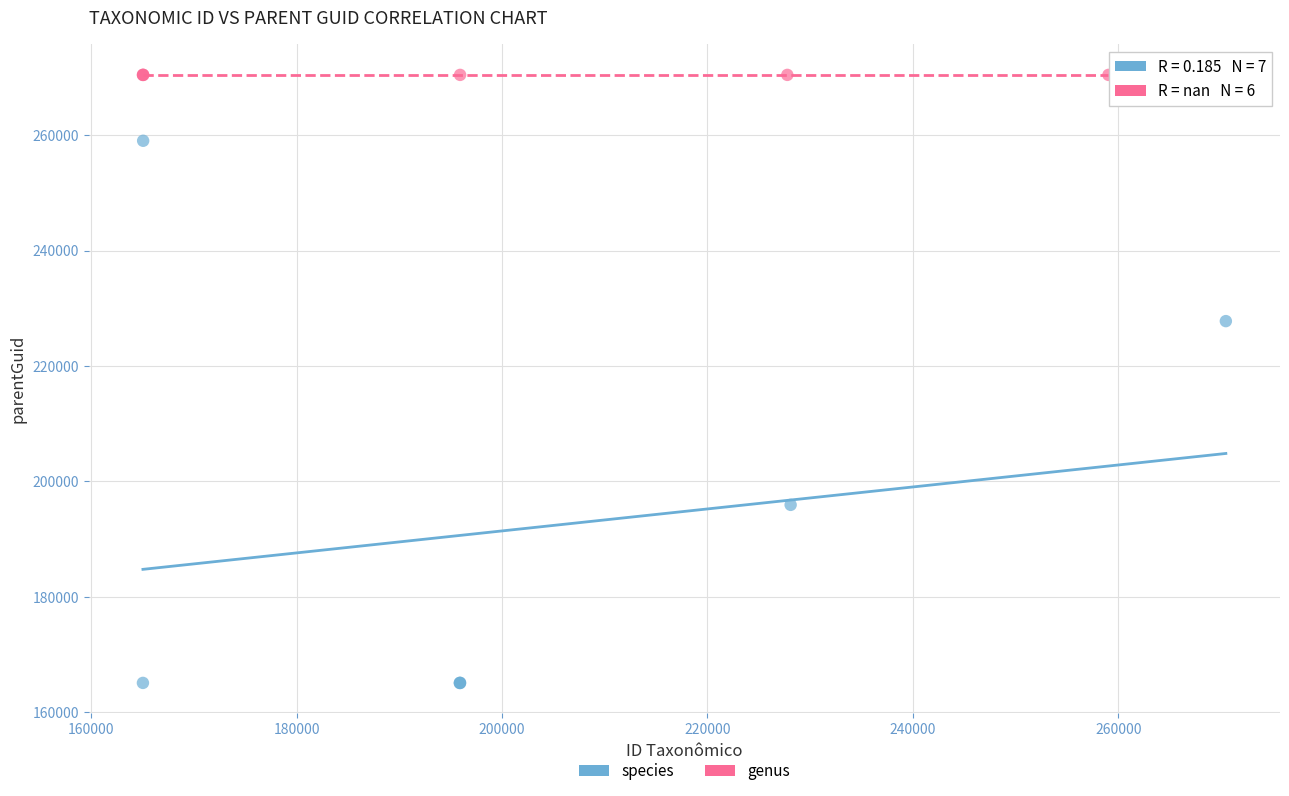

Which series contains the lowest Y value?

species